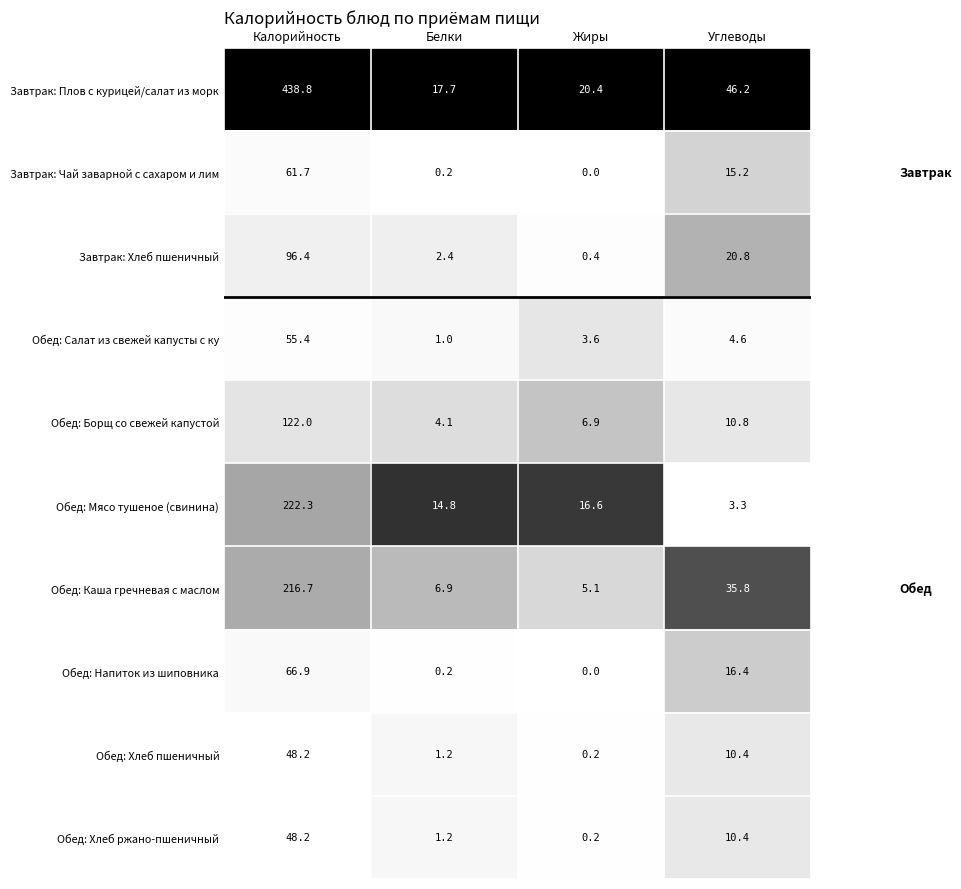

Which series has the widest spread of values?

Завтрак: Плов с курицей/салат из морк